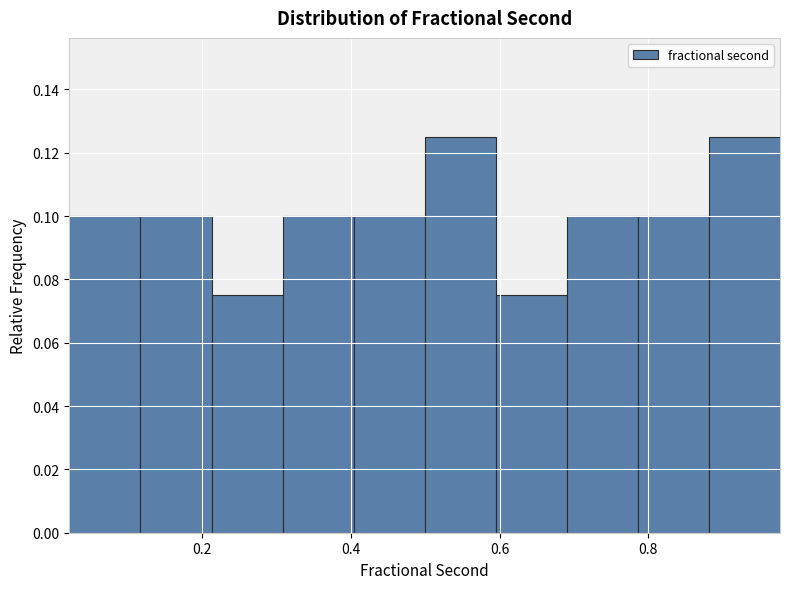

What is the height of the bar covering 0.50 to 0.60 on the x-axis? Neither the bar edges nor the heights are printed on the chart, so give them approximately, as read against the axes.

0.126